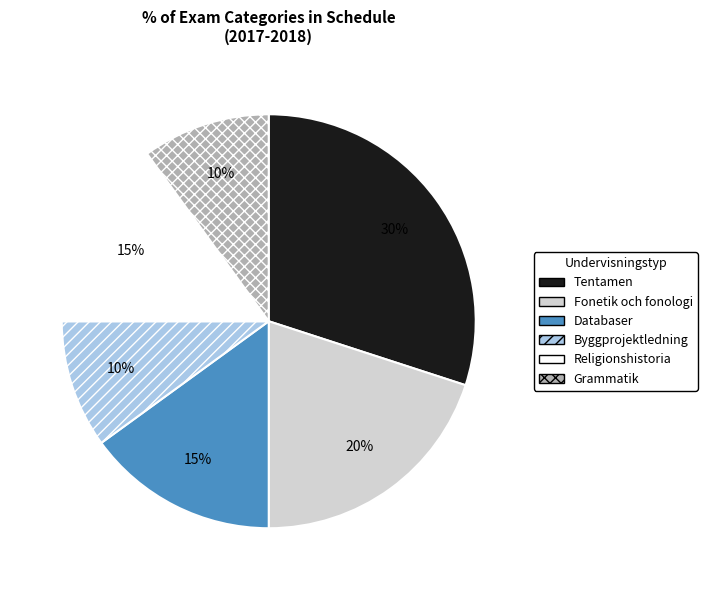

Between Tentamen and Grammatik, which is larger?

Tentamen